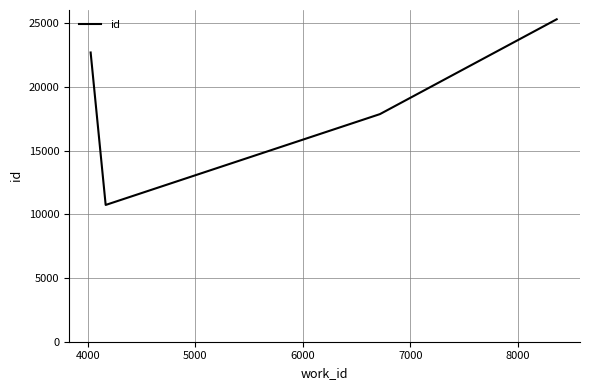

True or false: the data has more than 2 interior local peaks.

False